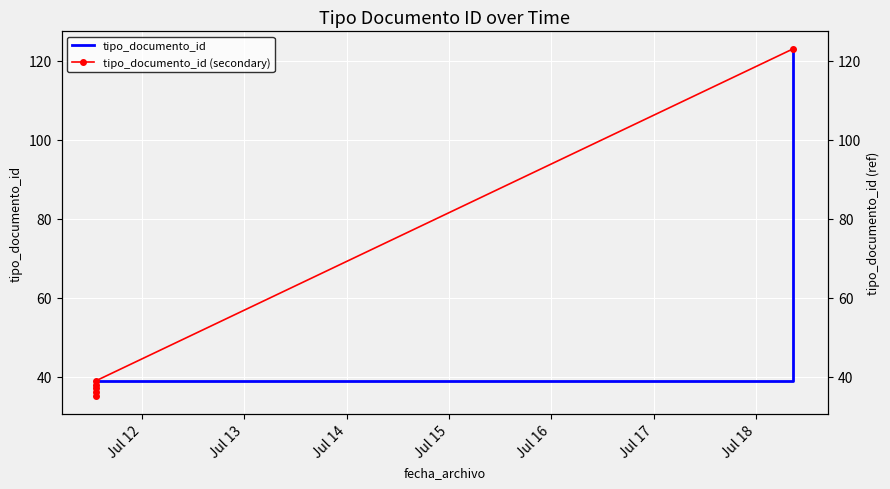

True or false: tipo_documento_id and tipo_documento_id (secondary) cross at least once.

False